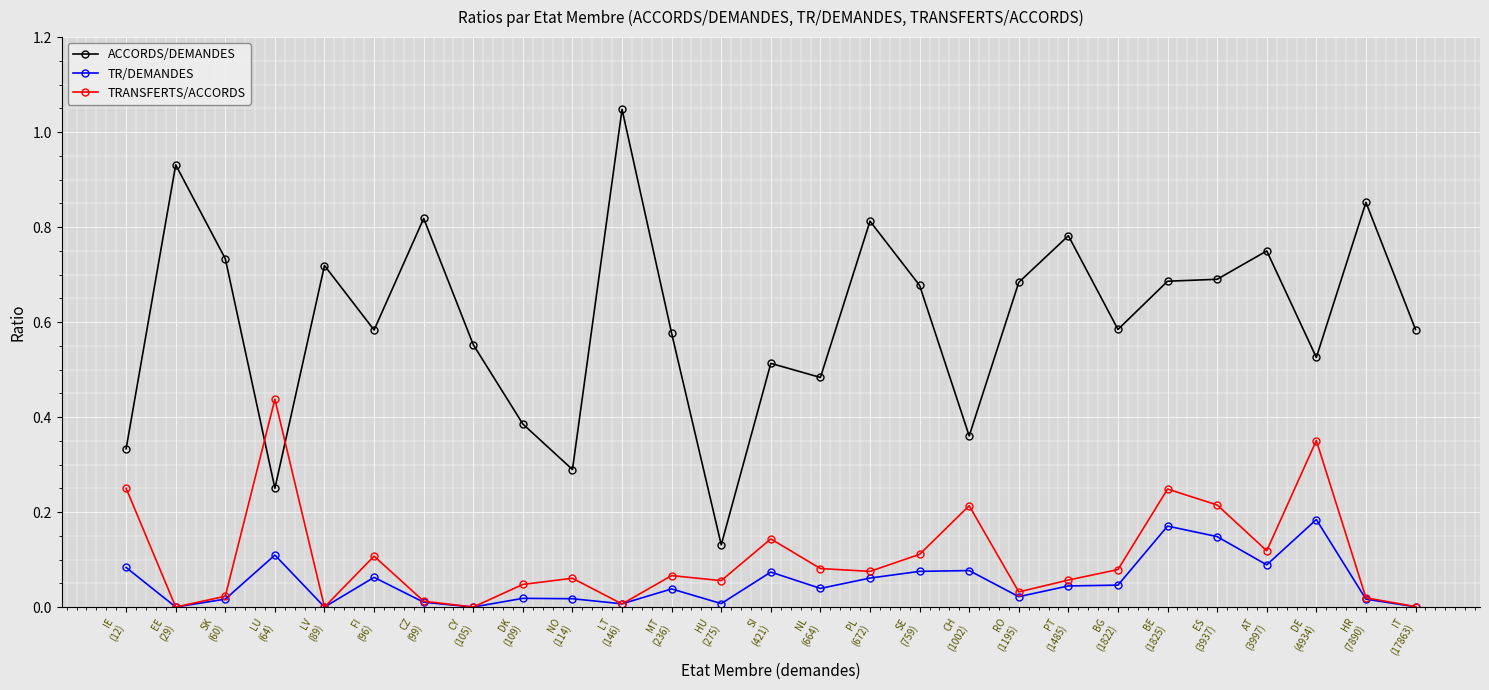

Which series has the largest range (max minus min)?

ACCORDS/DEMANDES